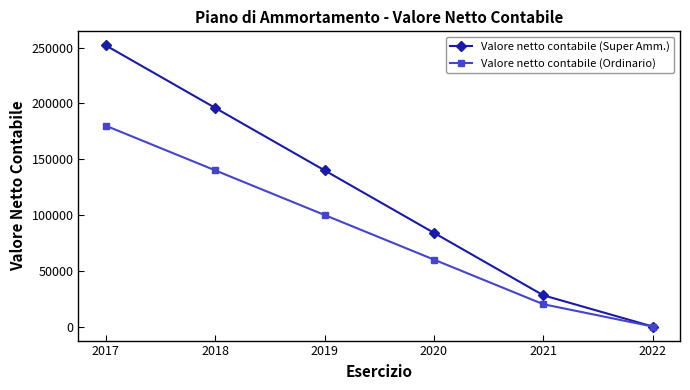

The value of Valore netto contabile (Super Amm.) at 2021 is 37130. True or false?

False